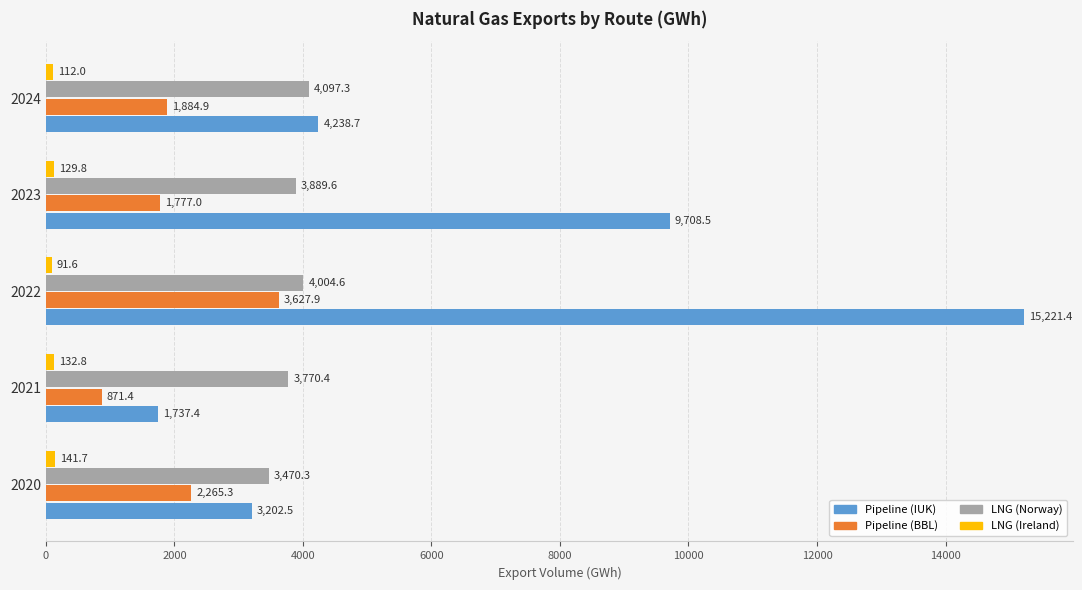

At how many categories does at least one series exceed 594?

5